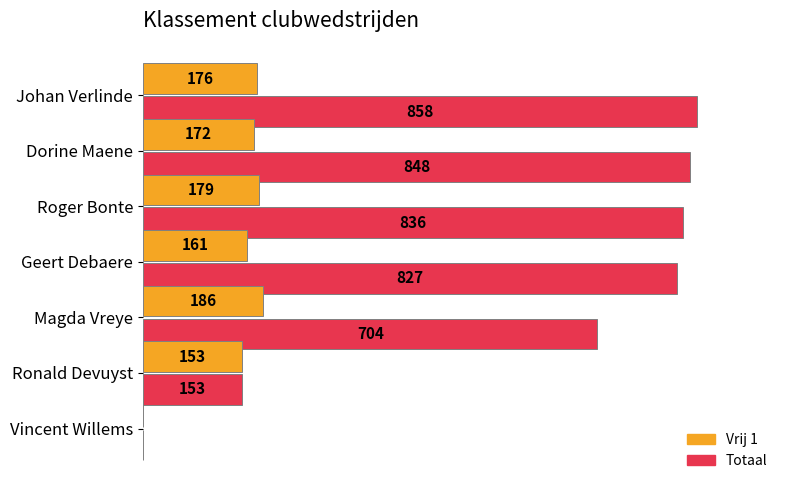

Which series has the largest total across all categories?

Totaal